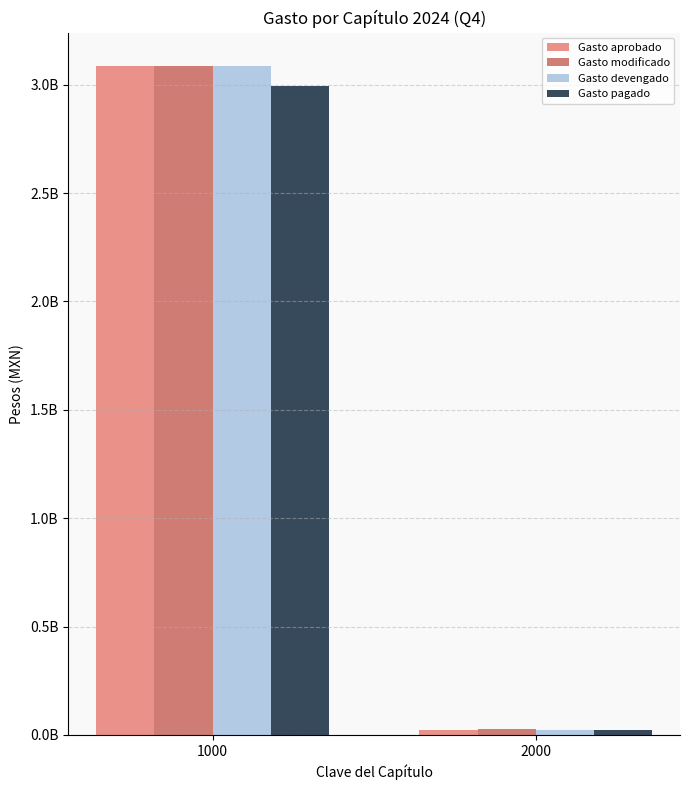

Does the chart contain stacked bars?

No